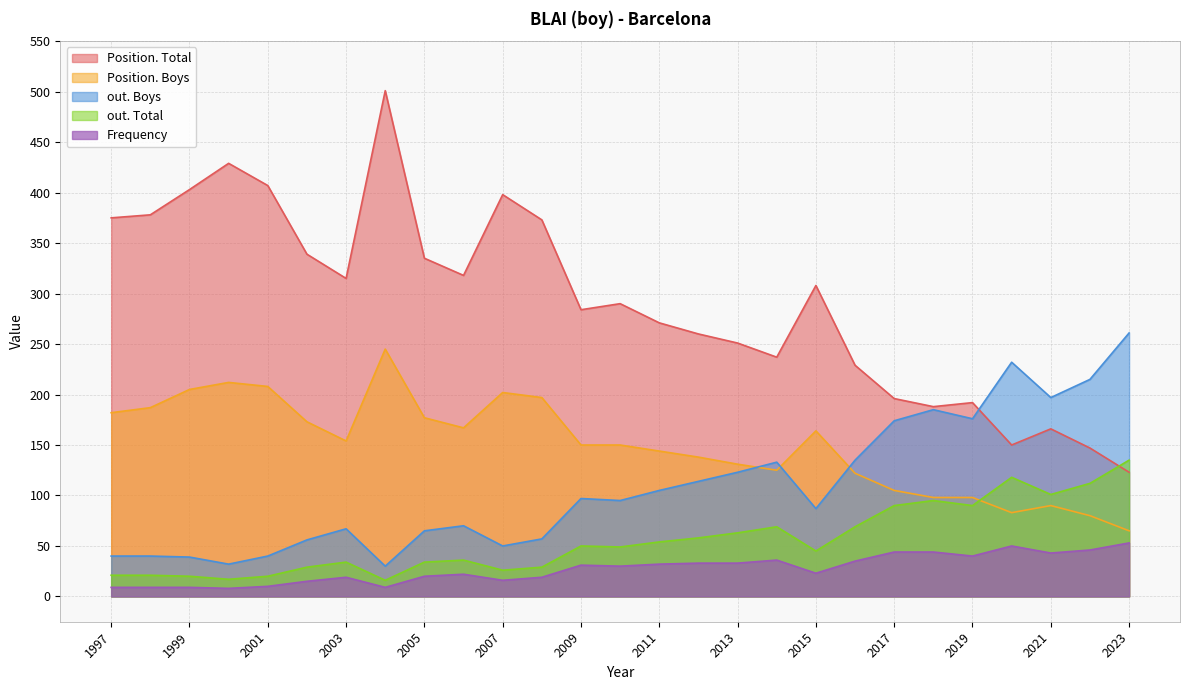

True or false: out. Boys and Frequency intersect in this chart.

False